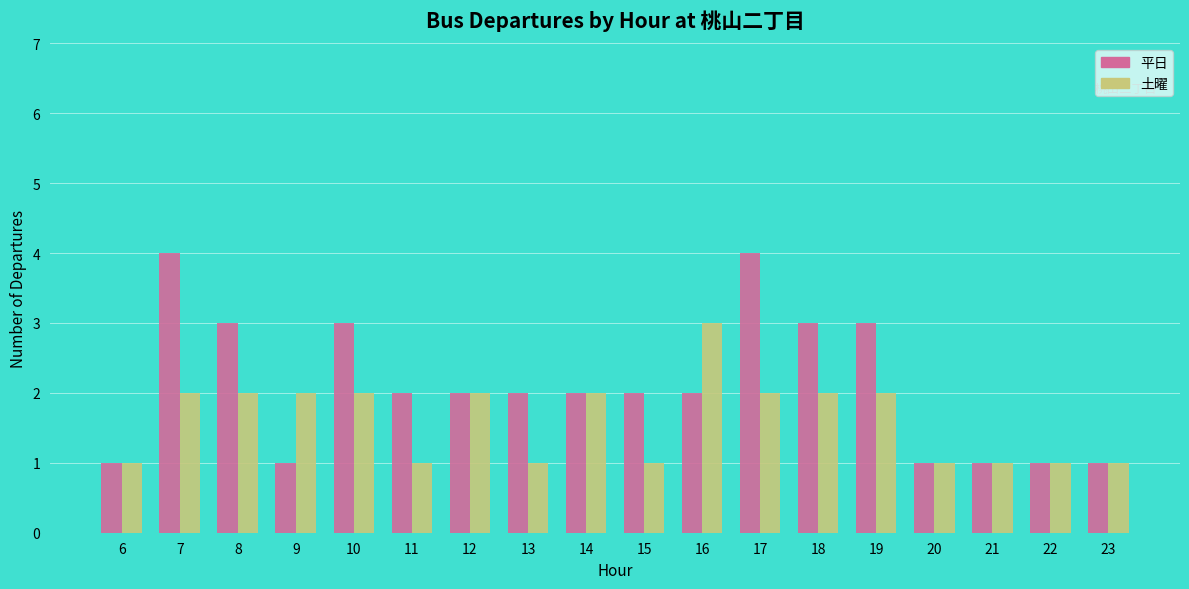

What is the difference between the maximum and minimum values in the 土曜 series?

2